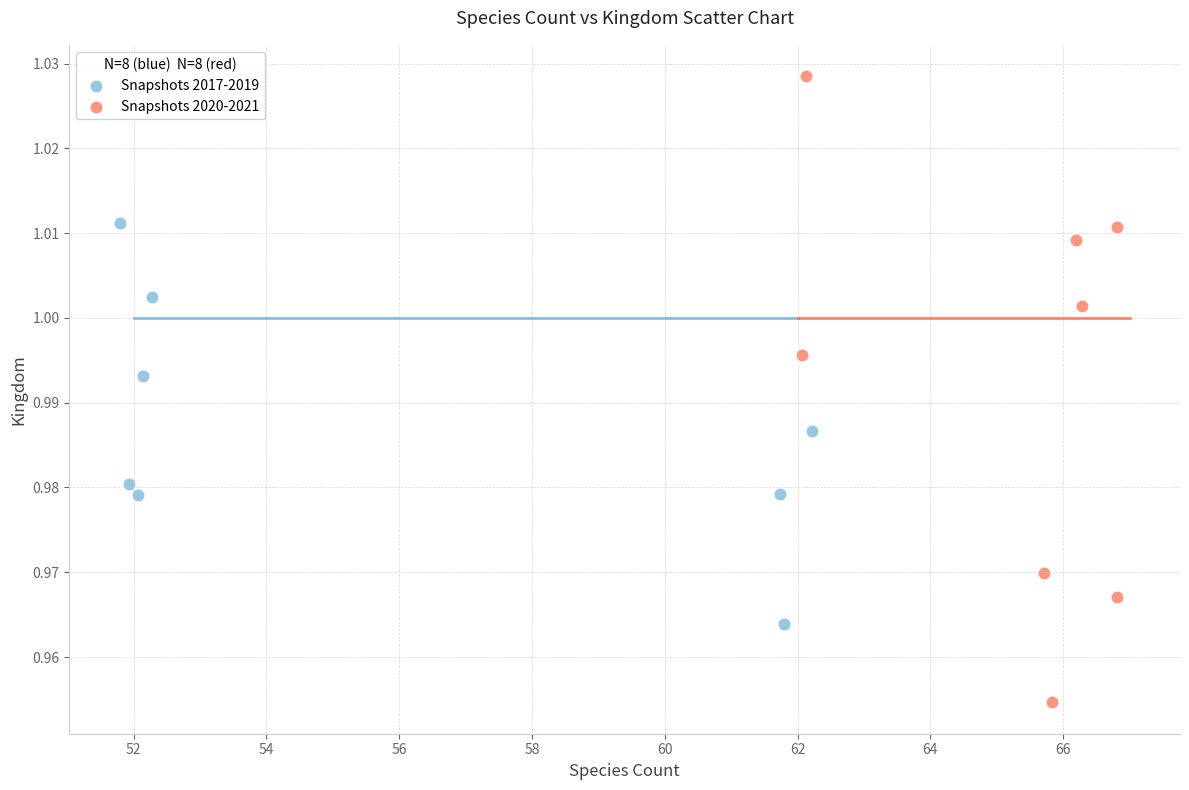

Which series reaches the minimum Y coordinate?

Snapshots 2020-2021